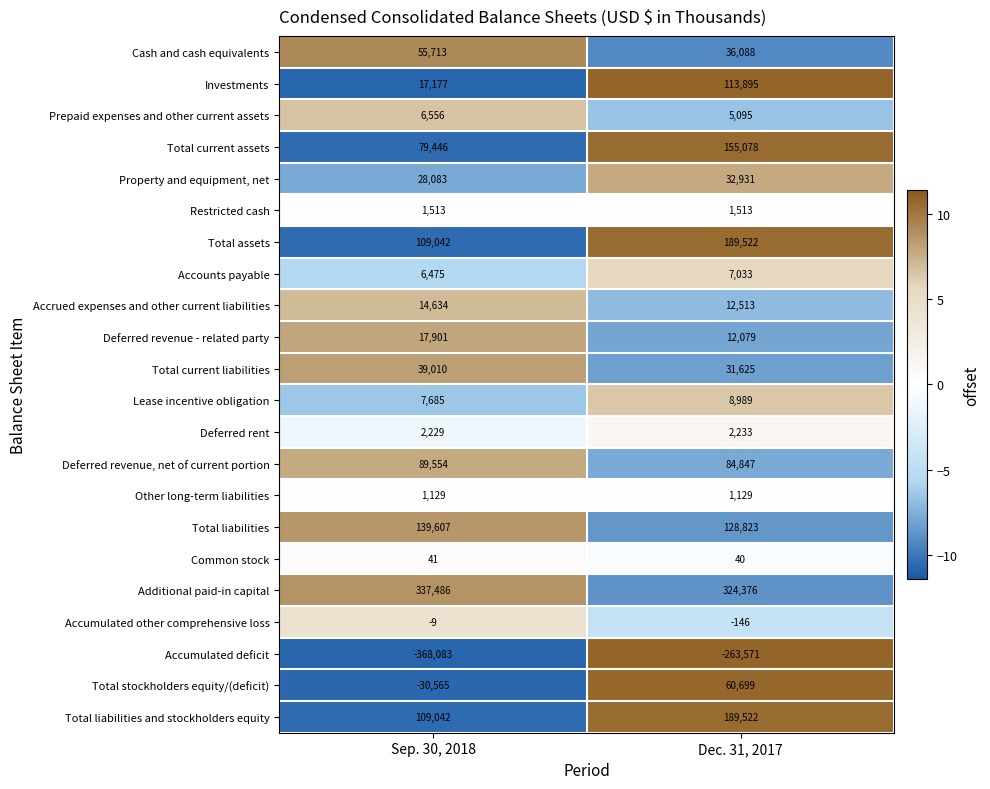

What is the approximate value of Total assets at Dec. 31, 2017, to the nearest 10?

189520